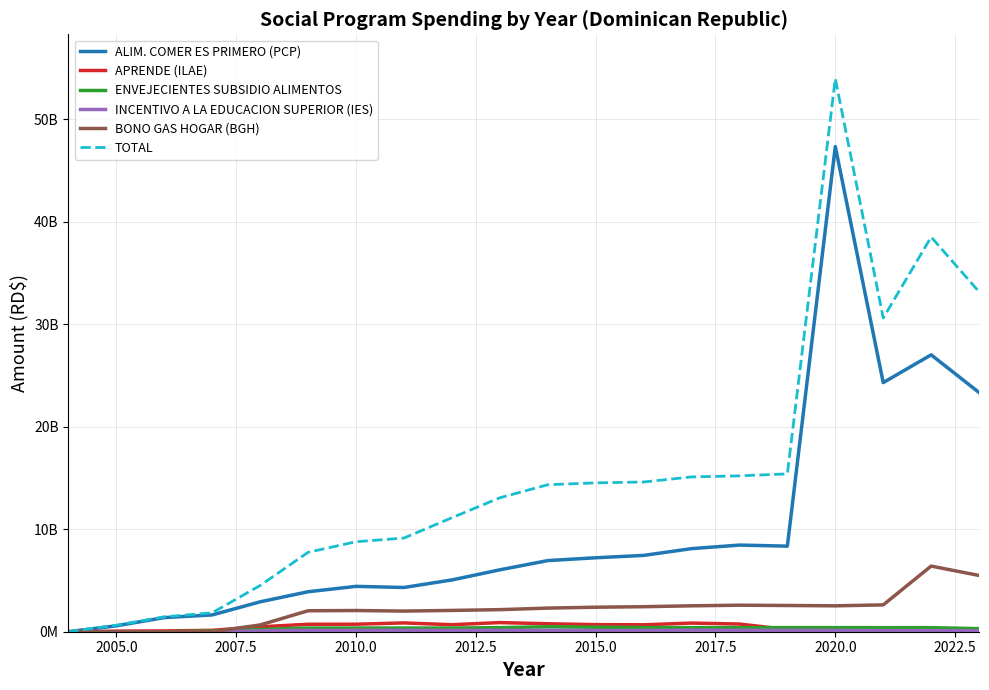

Is this an area chart (filled region under the line)?

No